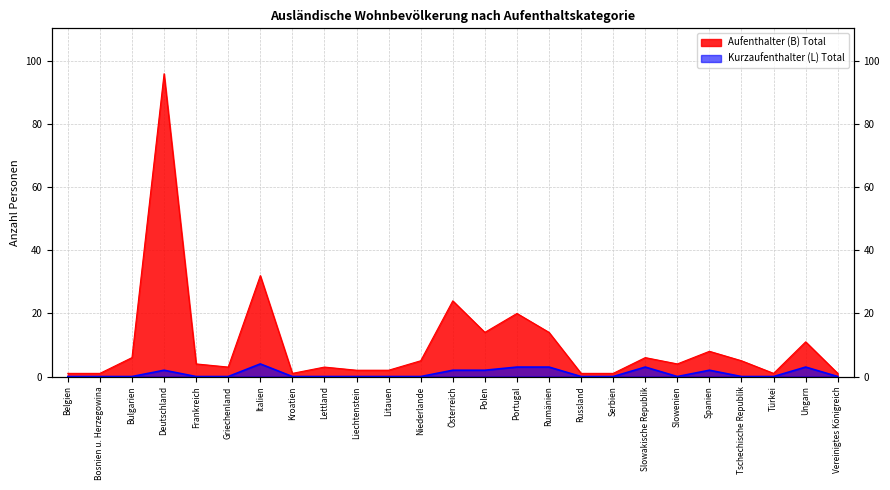

True or false: Aufenthalter (B) Total and Kurzaufenthalter (L) Total intersect in this chart.

False